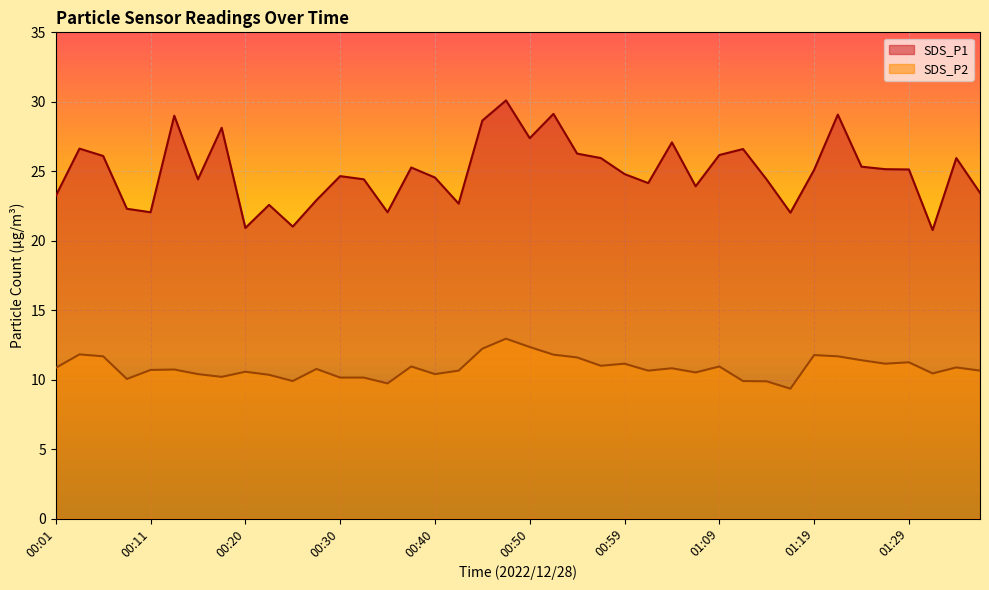

Where does the SDS_P1 series first go above 25?

00:03